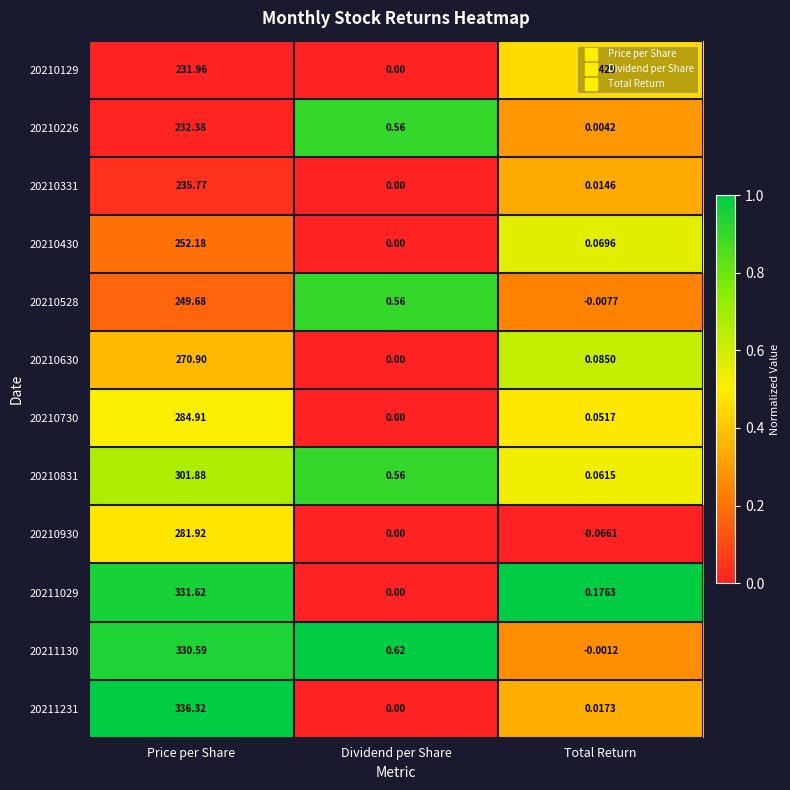

At which label is 20210129 closest to 115?

Total Return